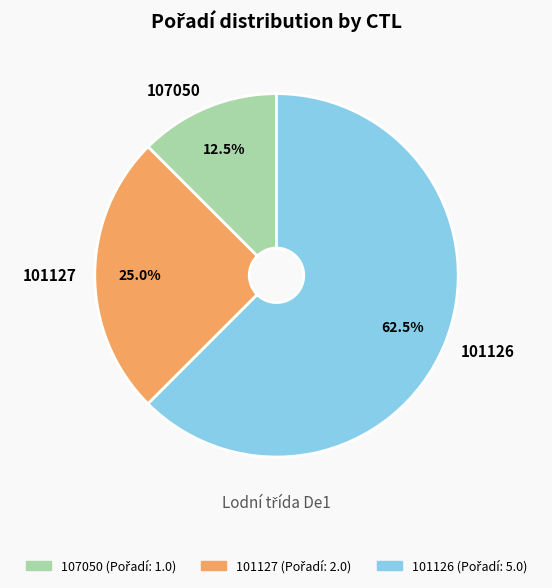

How many segments does this pie chart have?

3